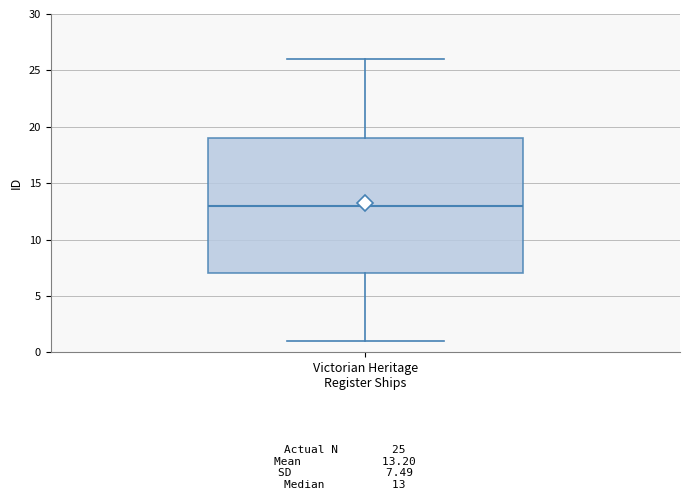

Where does the median line of the box for Victorian Heritage Register Ships sit on the y-axis? The values are not printed on the chart, so give them approximately, as read against the axis.

13